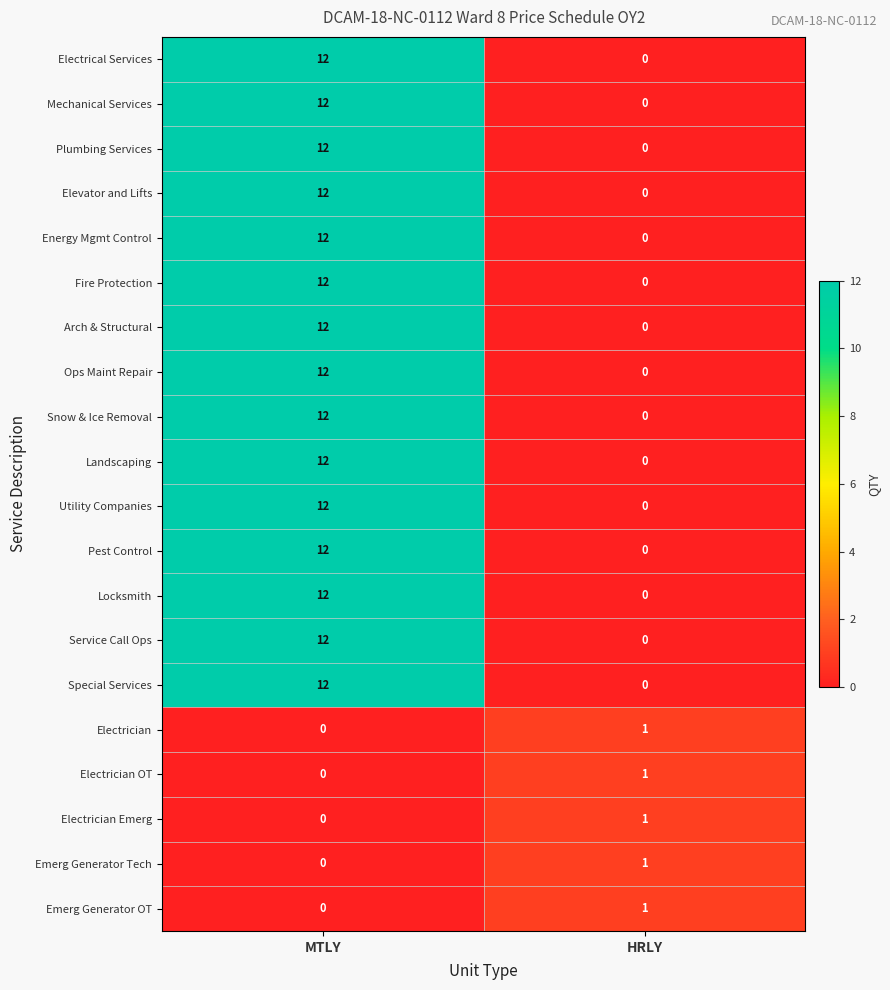

What is the total value across all series at MTLY?

180